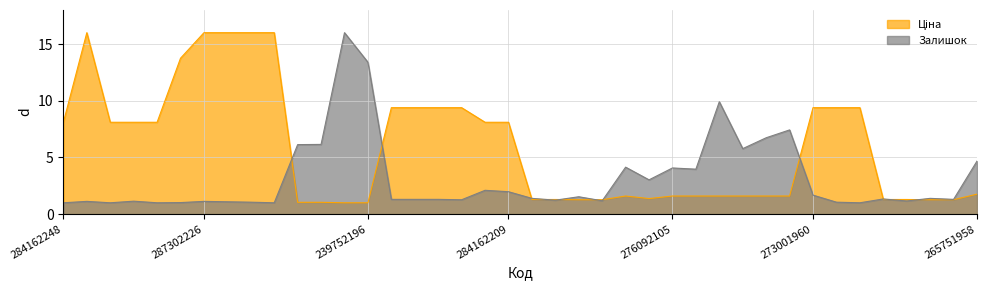

At which label does Ціна reach its minimum?

239752197